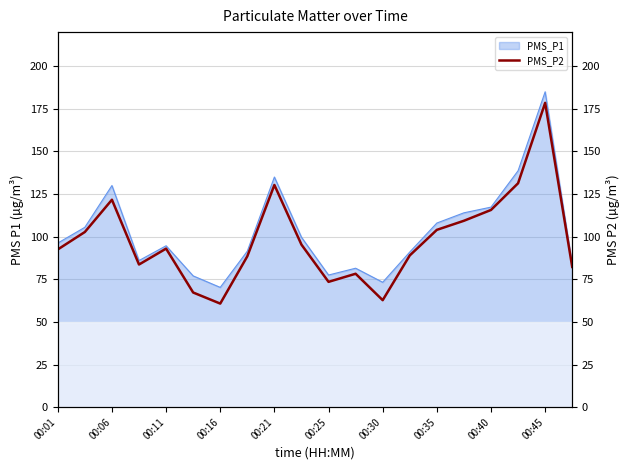

At which label does PMS_P1 reach its peak?

00:45